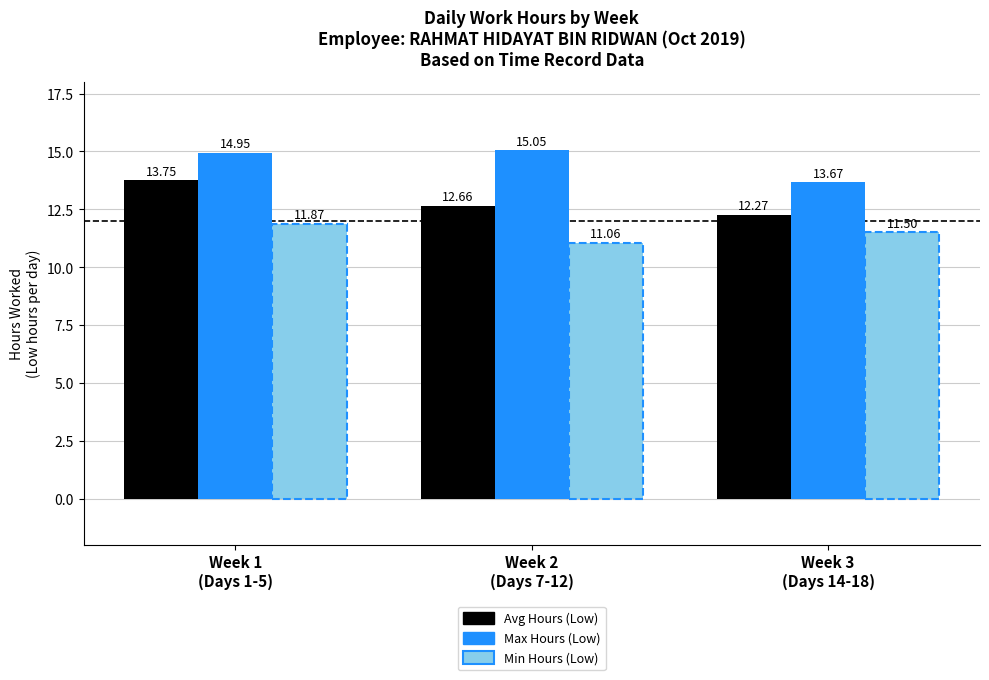

Is the value of Max Hours (Low) at Week 3
(Days 14-18) greater than the value of Avg Hours (Low) at Week 3
(Days 14-18)?

Yes